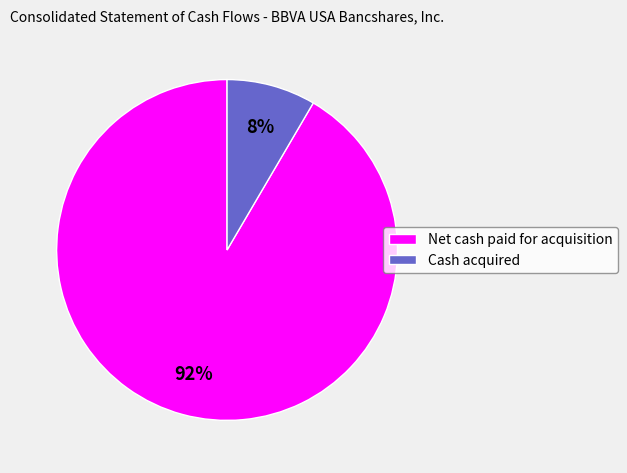

Which category has the biggest portion of the pie?

Net cash paid for acquisition